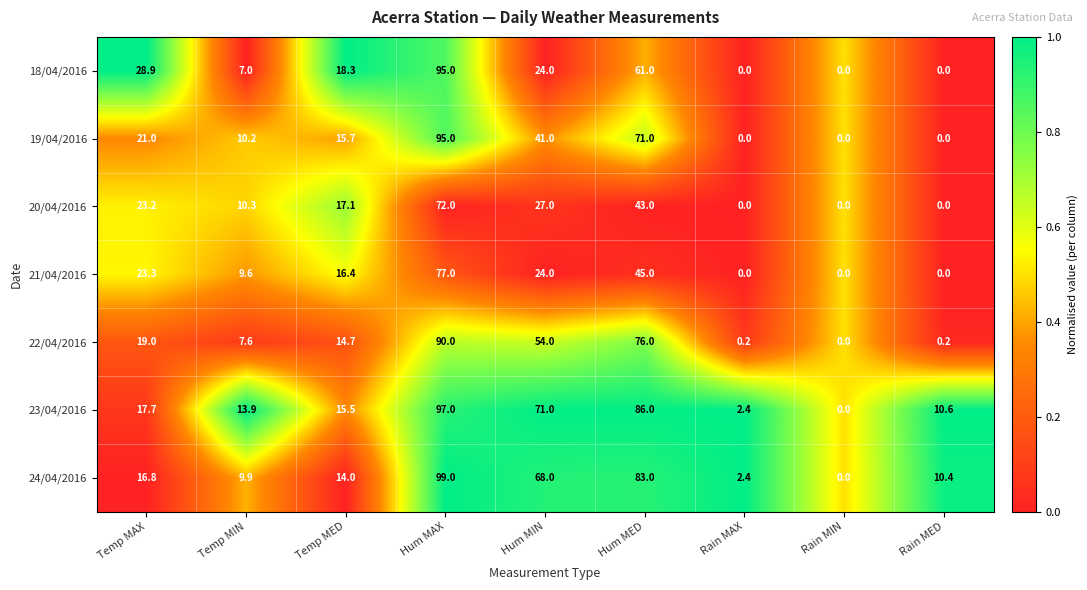

What is the greatest value displayed?

99.0